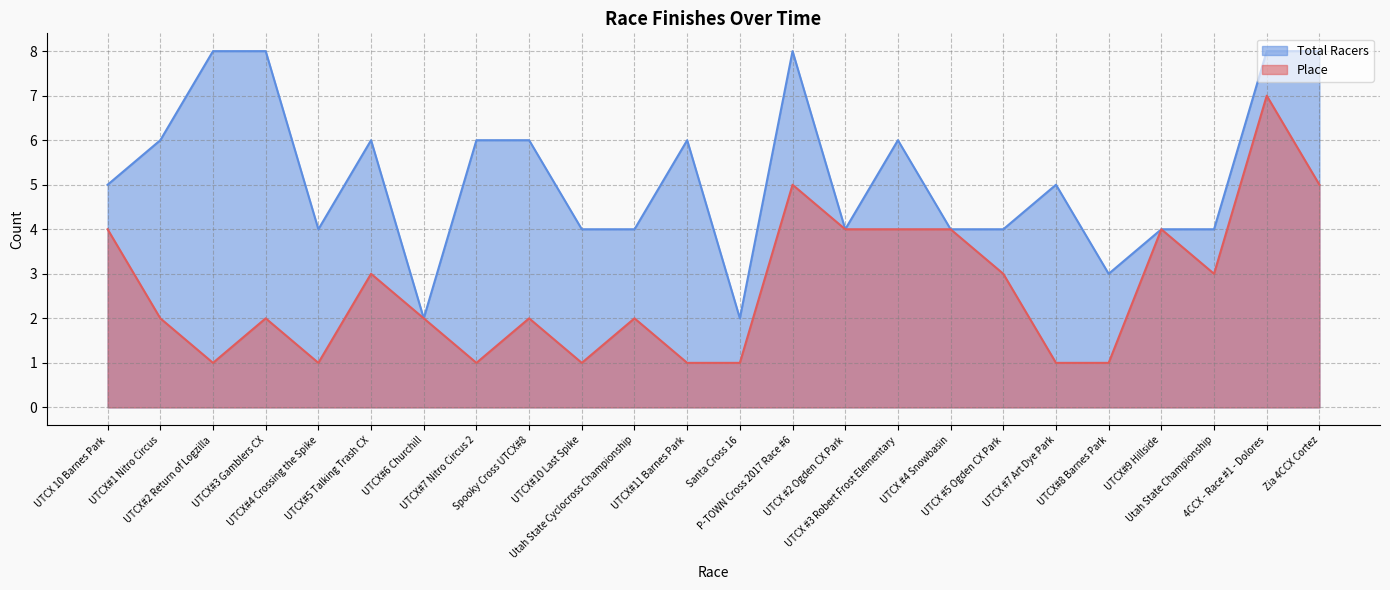

Where does the Place series first go above 2?

UTCX 10 Barnes Park